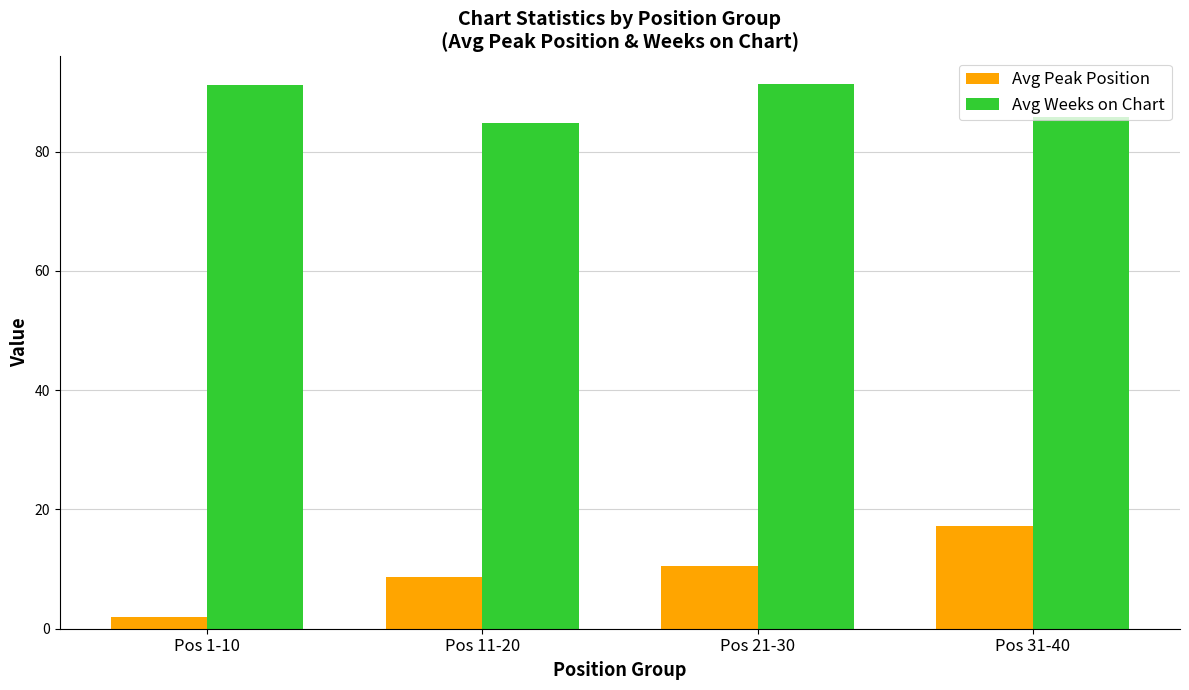

Count the number of categories in the chart.

4